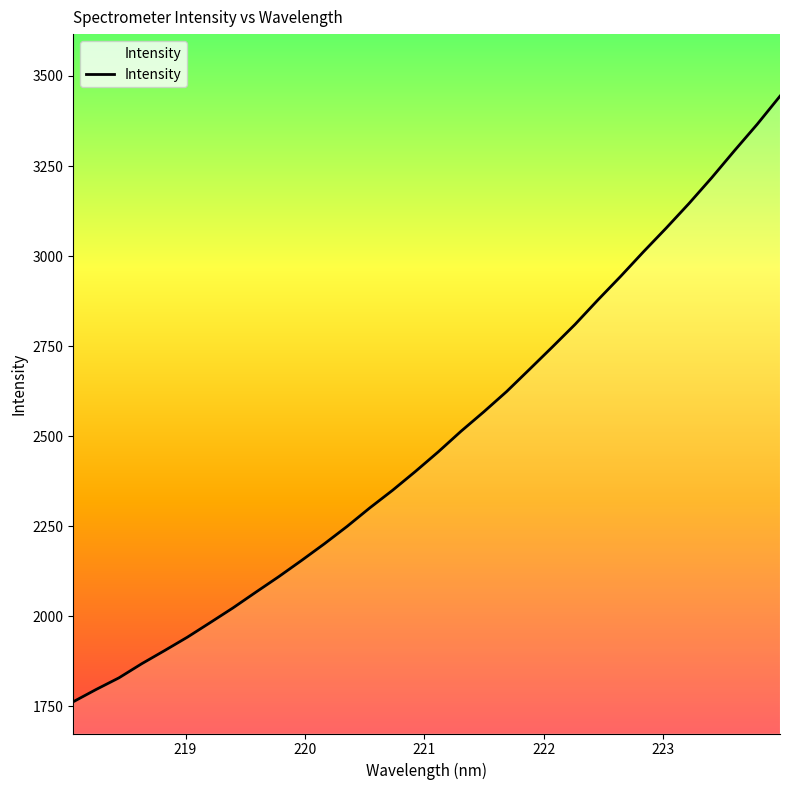

Count the number of categories in the chart.

32